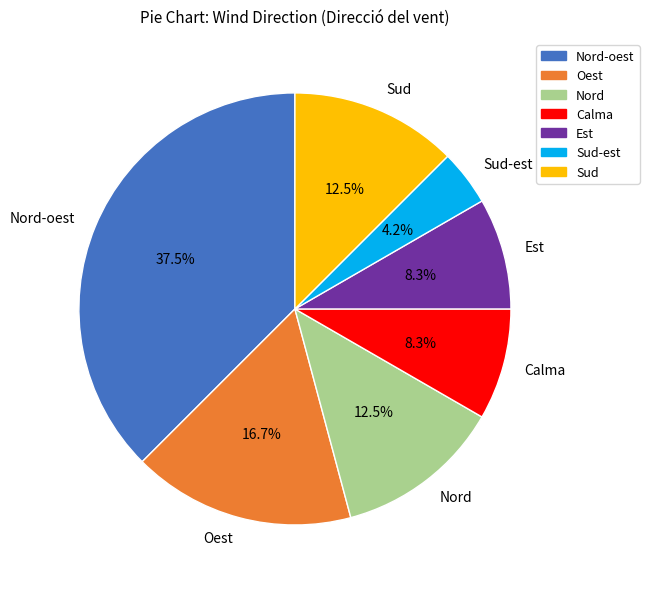

Is it true that Est is 19% of the pie?

False